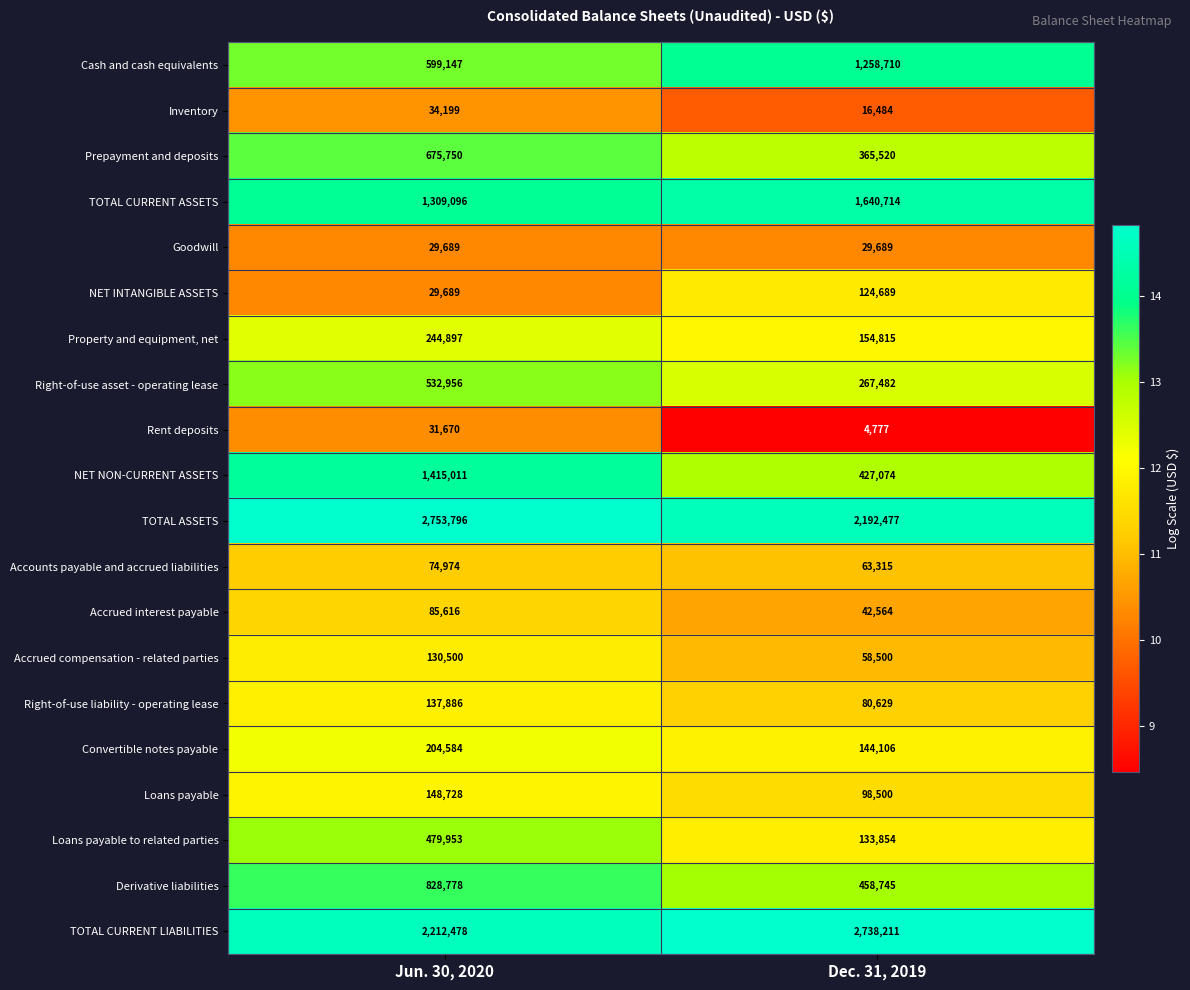

Rank the series by their maximum value, from highest to lowest.

TOTAL ASSETS, TOTAL CURRENT LIABILITIES, TOTAL CURRENT ASSETS, NET NON-CURRENT ASSETS, Cash and cash equivalents, Derivative liabilities, Prepayment and deposits, Right-of-use asset - operating lease, Loans payable to related parties, Property and equipment, net, Convertible notes payable, Loans payable, Right-of-use liability - operating lease, Accrued compensation - related parties, NET INTANGIBLE ASSETS, Accrued interest payable, Accounts payable and accrued liabilities, Inventory, Rent deposits, Goodwill